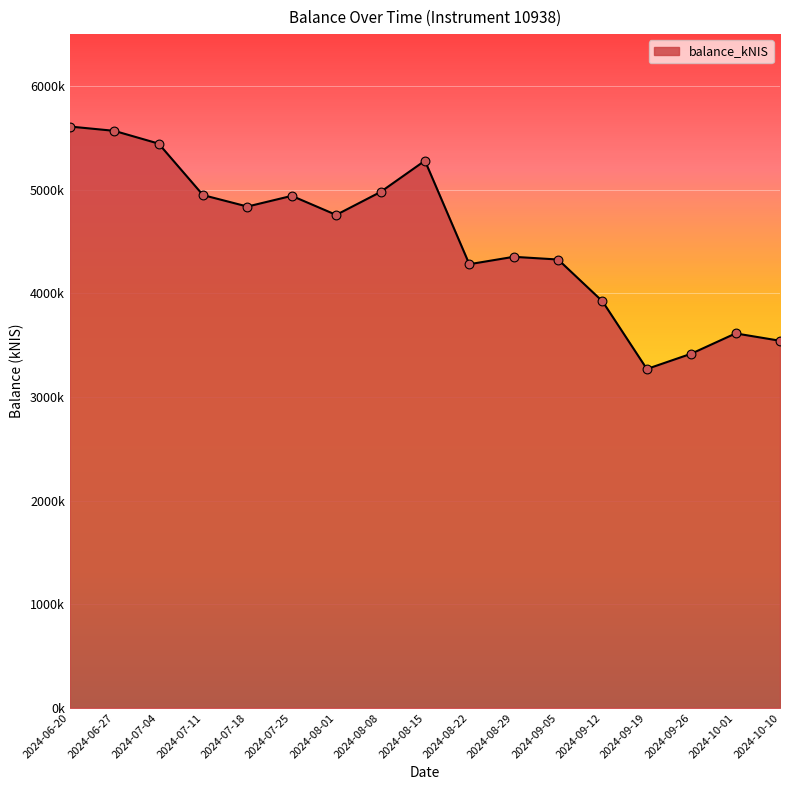

What is the change in value from 2024-07-11 to 2024-07-25?

-7.3